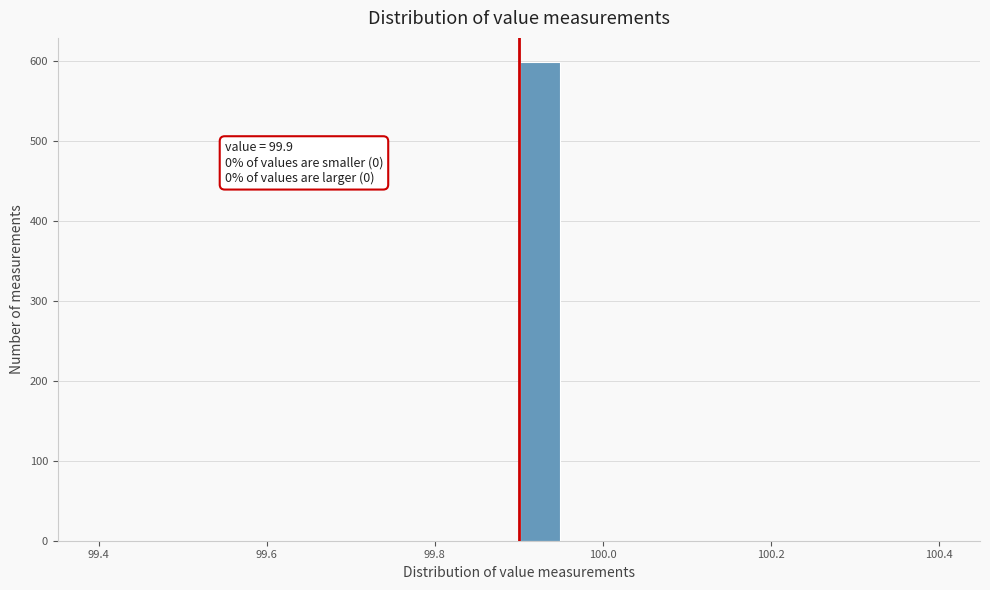

Around what value on the x-axis is the tallest bar? Give the approximate position of its centre, as read against the axis.

99.92